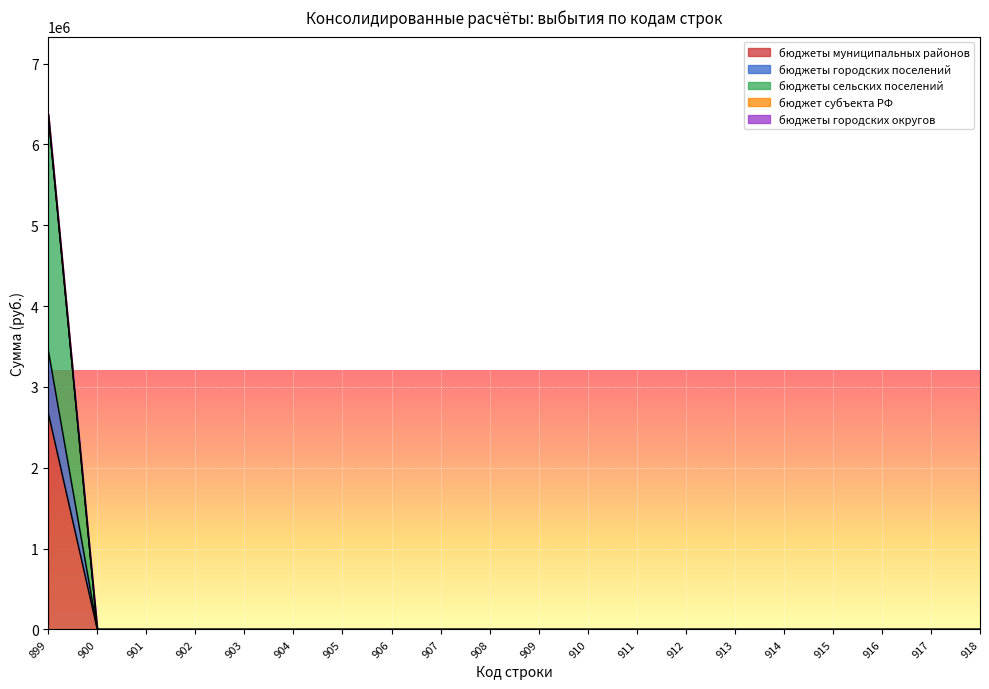

Which label corresponds to the smallest value in the chart?

900